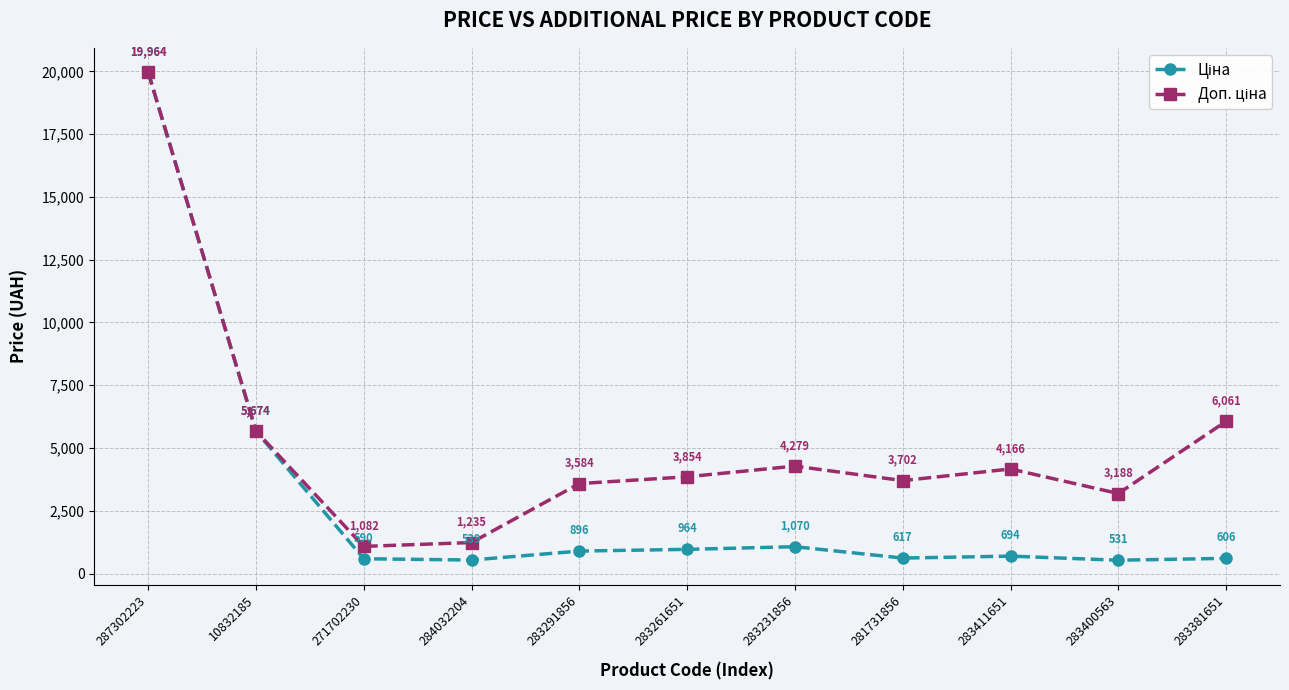

What position from the left is 287302223?

1